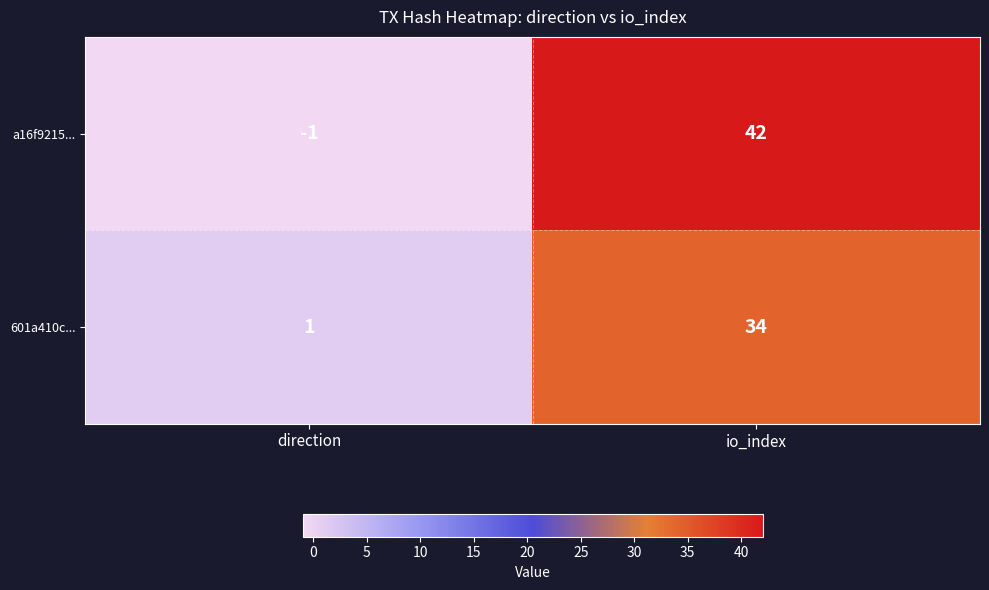

Reading right to left, what are all the values shown in this chart?

a16f9215...: 42	-1
601a410c...: 34	1